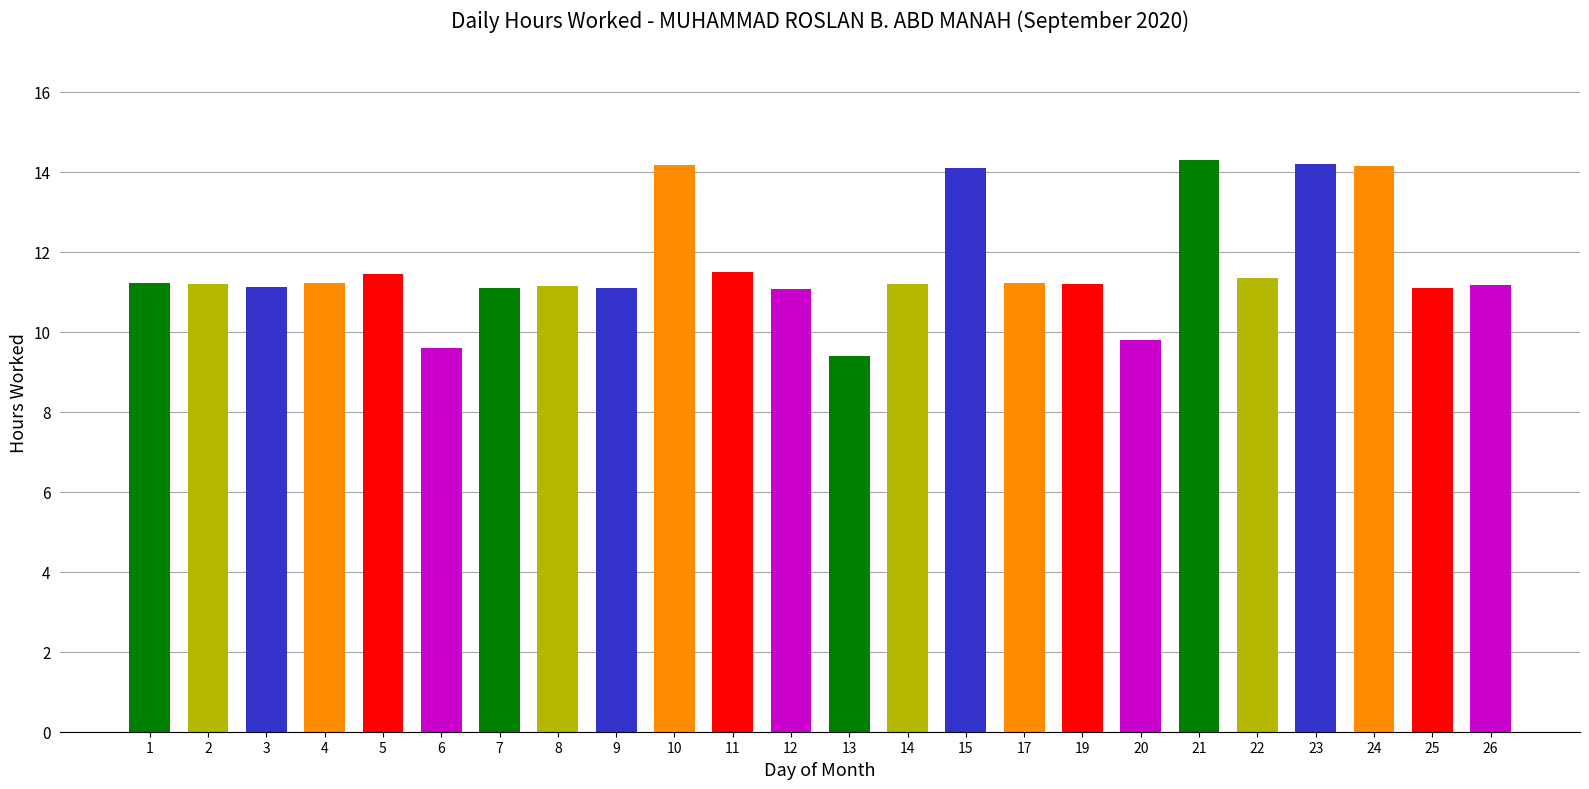

Does the chart contain any negative values?

No